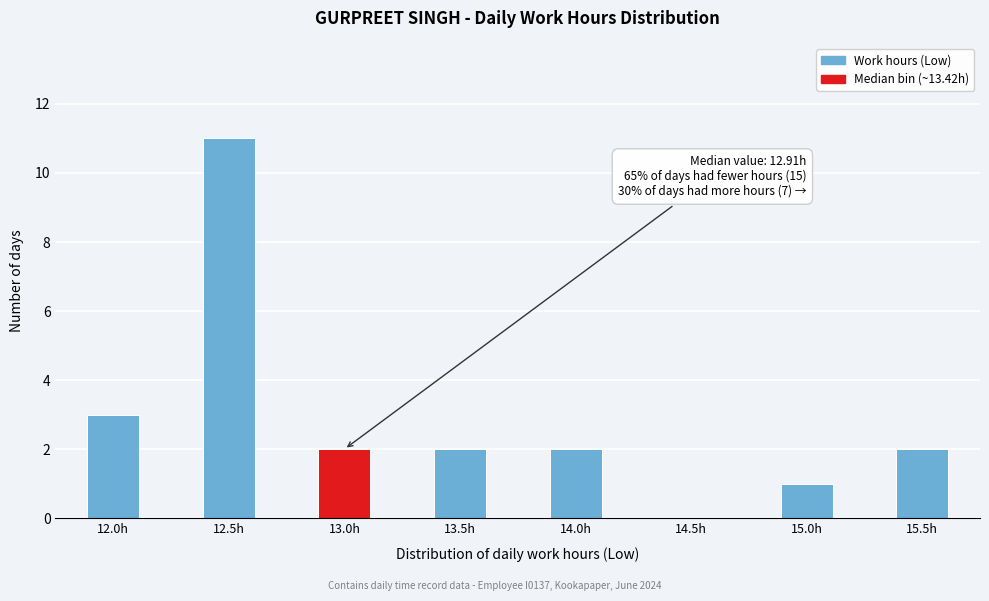

Reading right to left, what are all the values shown in this chart?

15.5h=2	15.0h=1	14.5h=0	14.0h=2	13.5h=2	13.0h=2	12.5h=11	12.0h=3